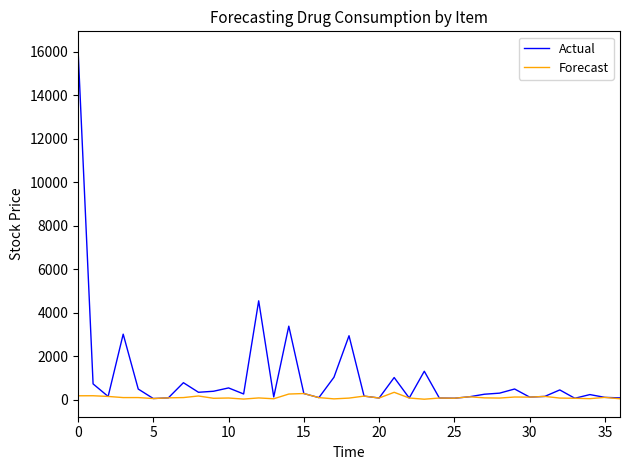

In Actual, how many points are lower than both neighbors (excluding endpoints)?

11